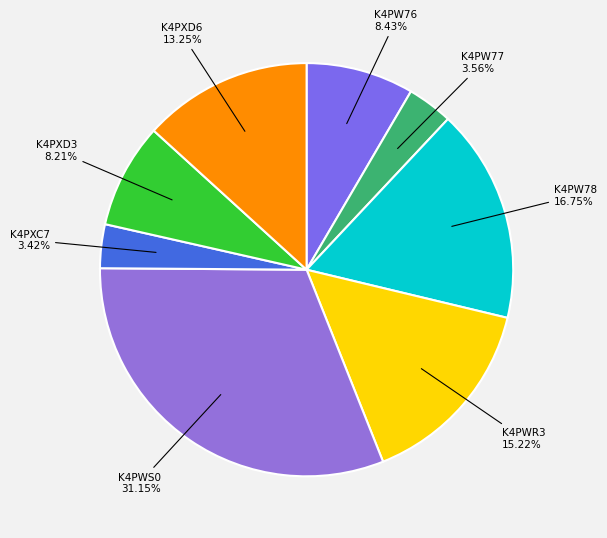

True or false: K4PWS0 accounts for 31% of the total.

True